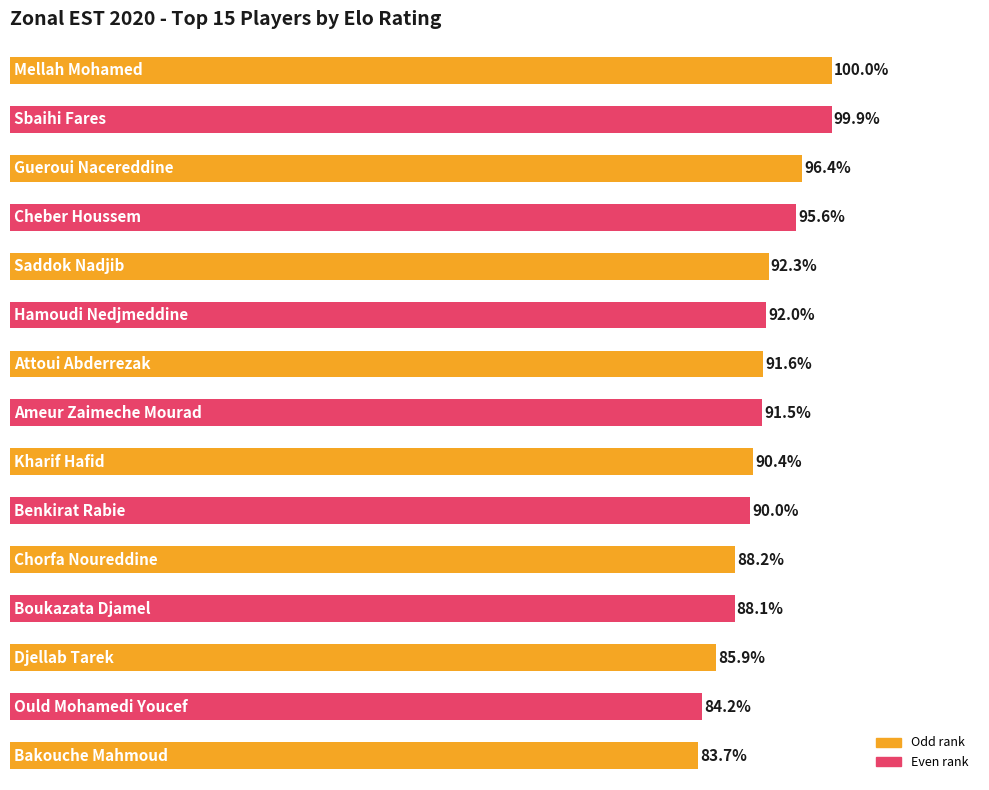

Does the chart contain any negative values?

No